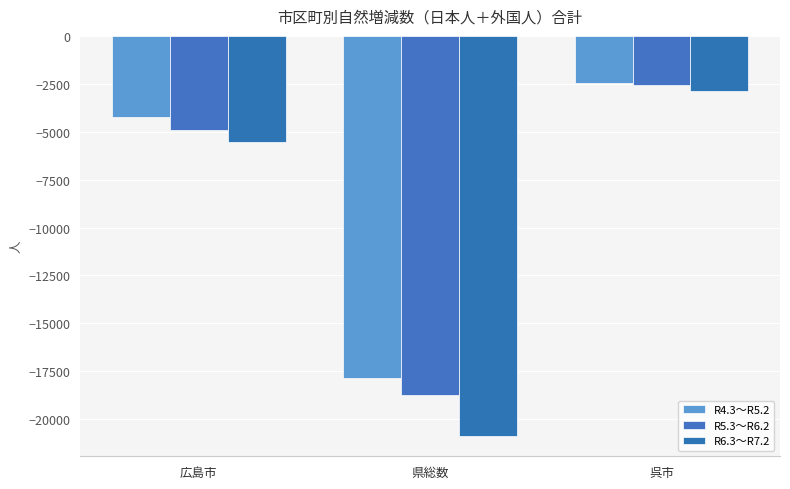

What is the difference between the maximum and minimum values in the R5.3～R6.2 series?

16141